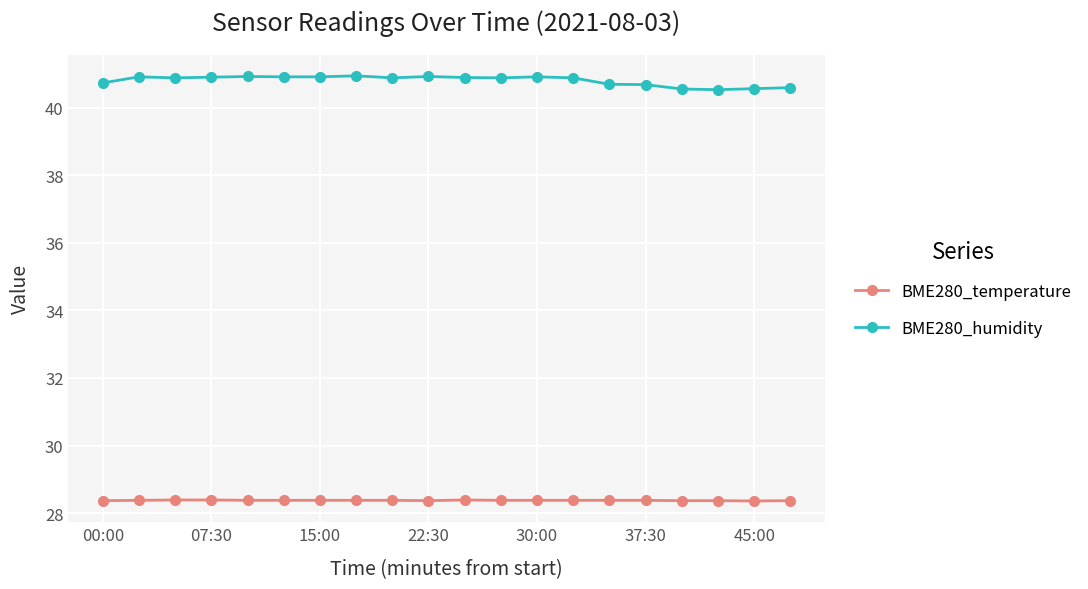

What is the value of the BME280_humidity point at the 5th from the left?

40.9